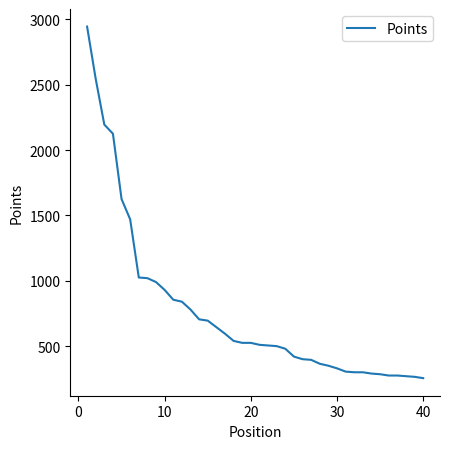

What is the greatest value displayed?

2945